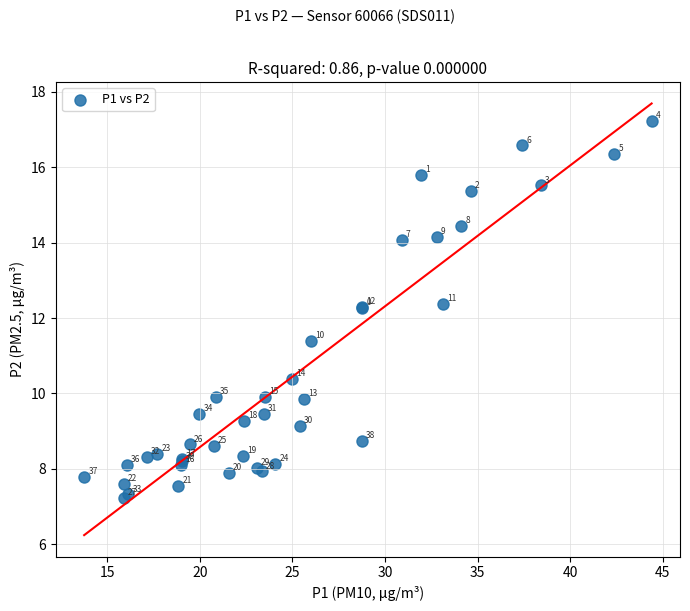

What Y value in the scatter plot is closest to 12?

12.3